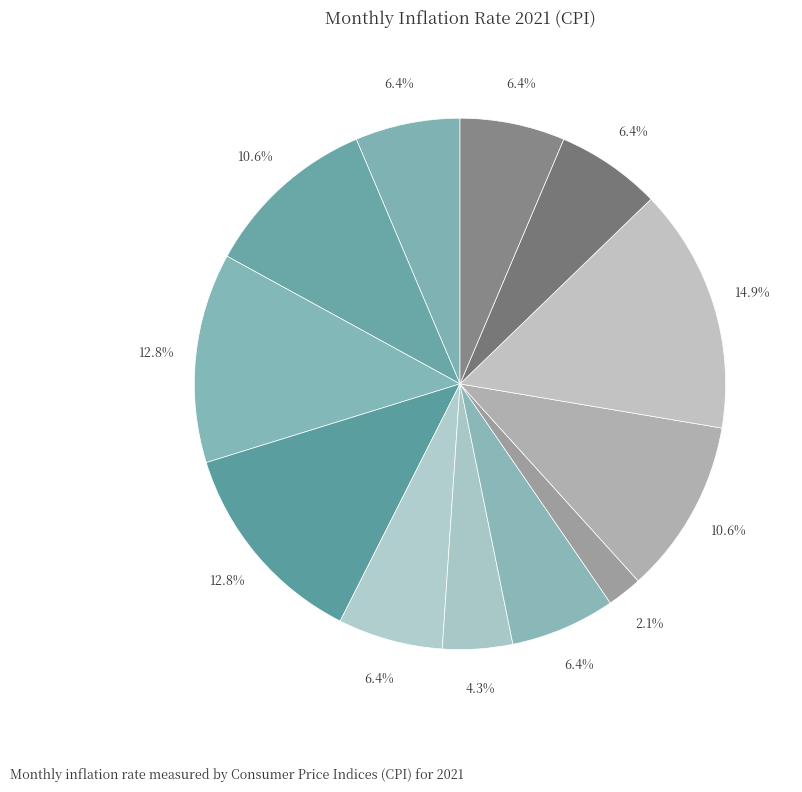

Is there a majority slice in this chart?

No